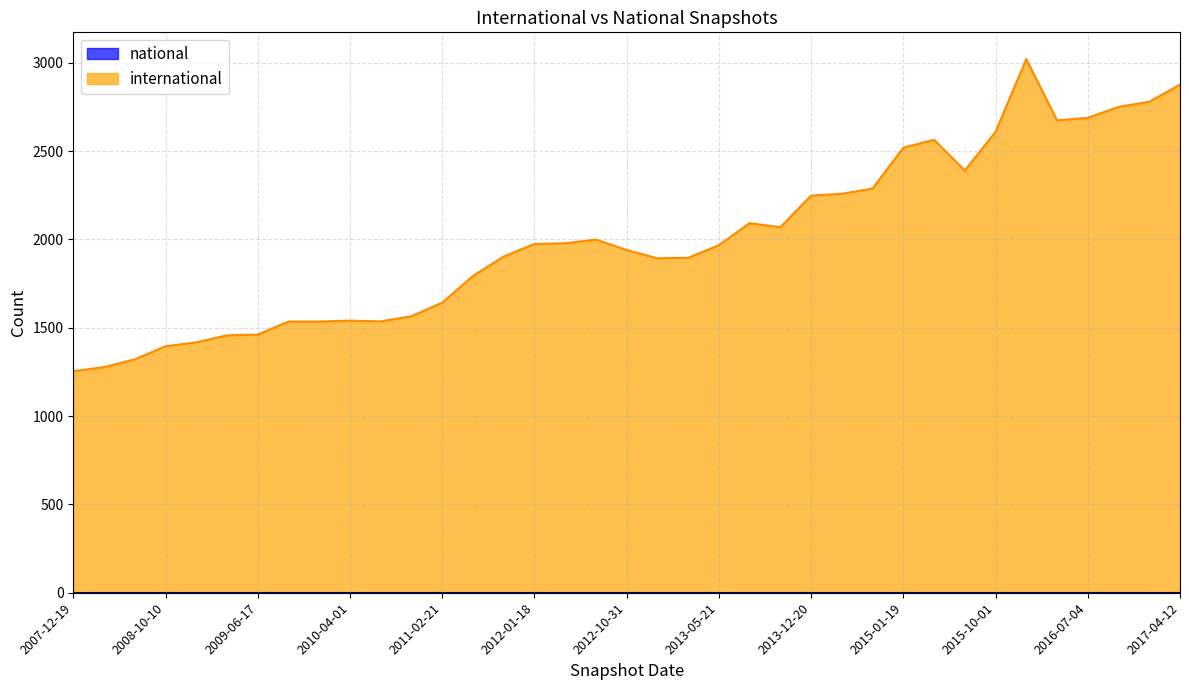

At which label does the data first exceed 1967?

2012-01-18